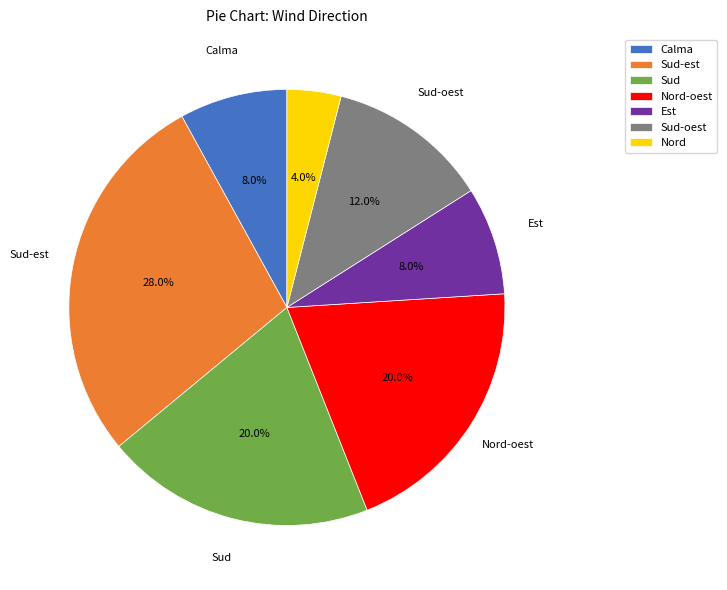

How many segments does this pie chart have?

7